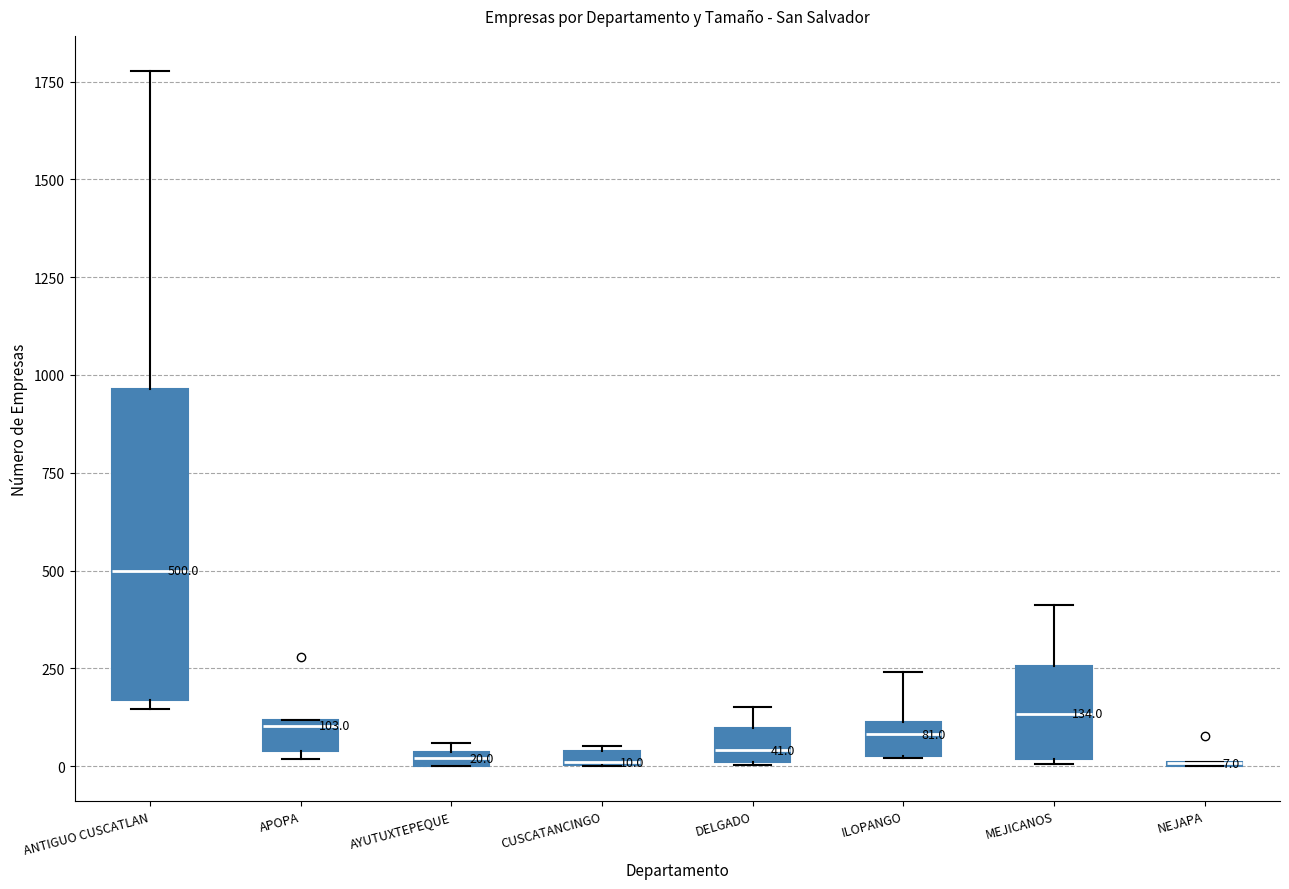

Comparing the boxes themselves (not the whiskers), which one is the tallest?

ANTIGUO CUSCATLAN